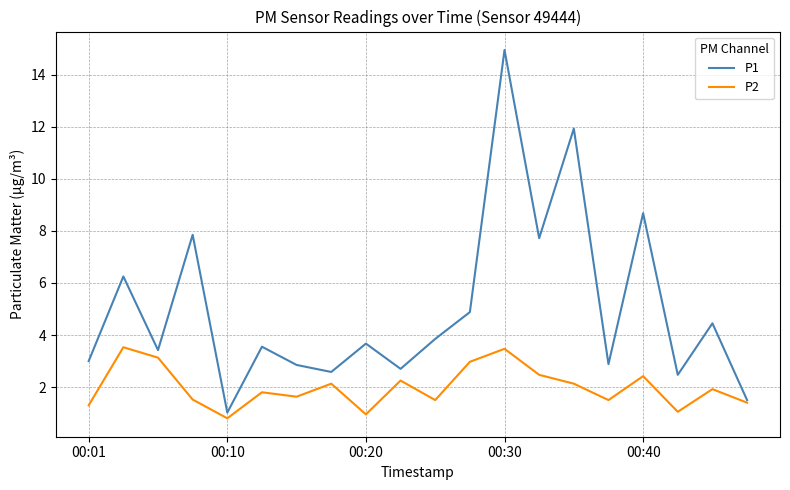

Rank the series by their average value, from highest to lowest.

P1, P2